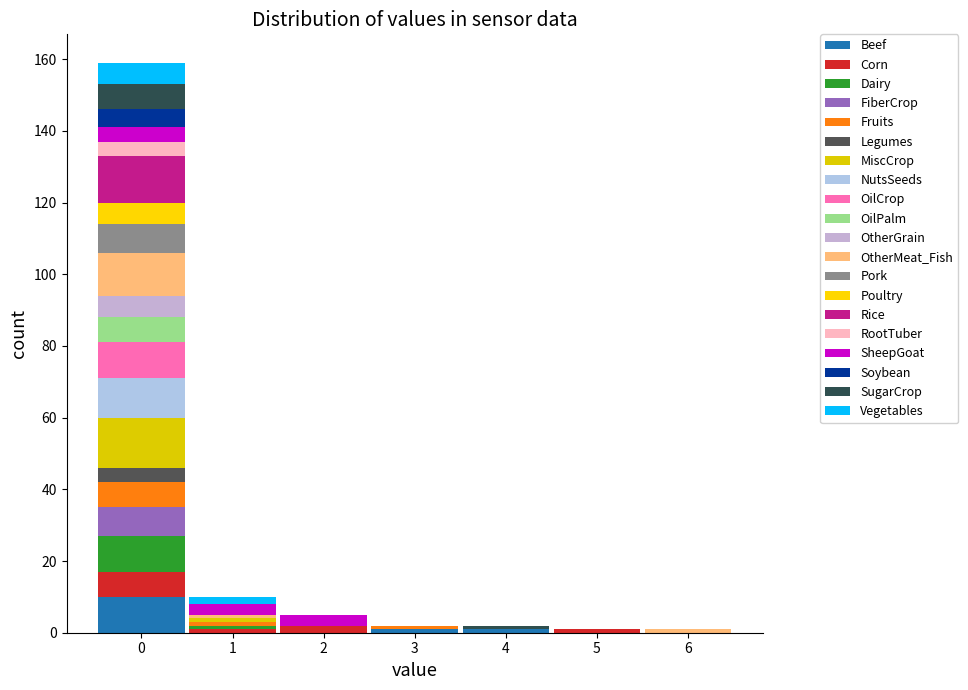

Reading left to right, transcribe this chart: for each stacked bar, give the range it covers on the x-axis and its total height. The values are not printed on the chart, so give them approximately, as read against the axis.

-0.5 to 0.5: 160
0.5 to 1.5: 10
1.5 to 2.5: 6
2.5 to 3.5: 2
3.5 to 4.5: 2
4.5 to 5.5: under 2
5.5 to 6.5: under 2